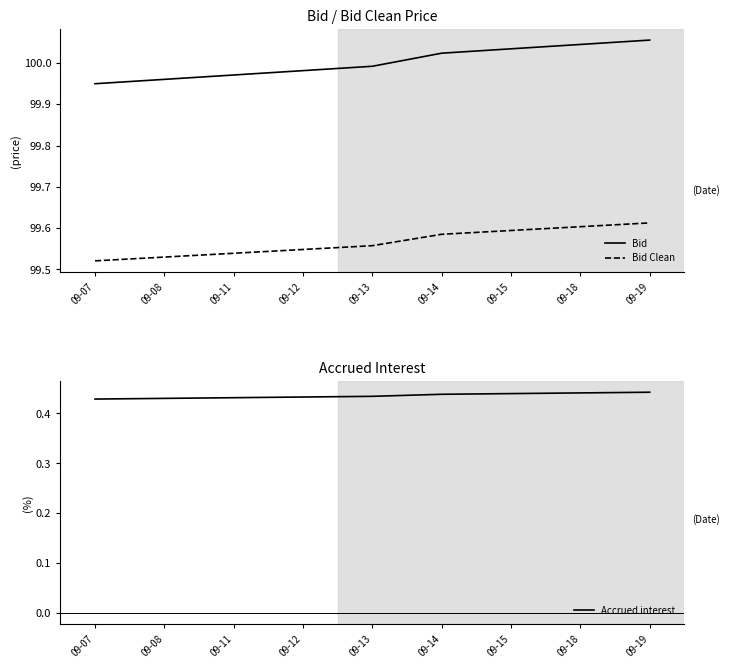

True or false: Bid Clean has a value of 99.6 at 09-14.

True